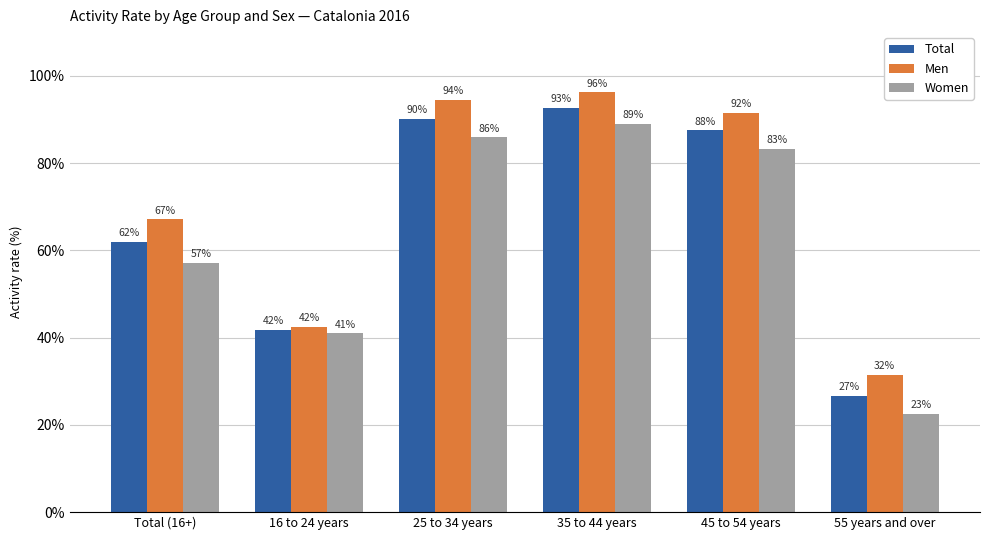

How many data points does each series have?

6